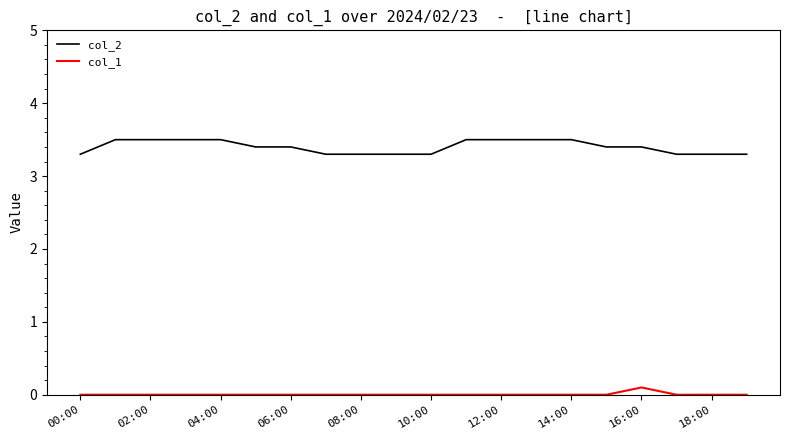

Which series has the largest range (max minus min)?

col_2